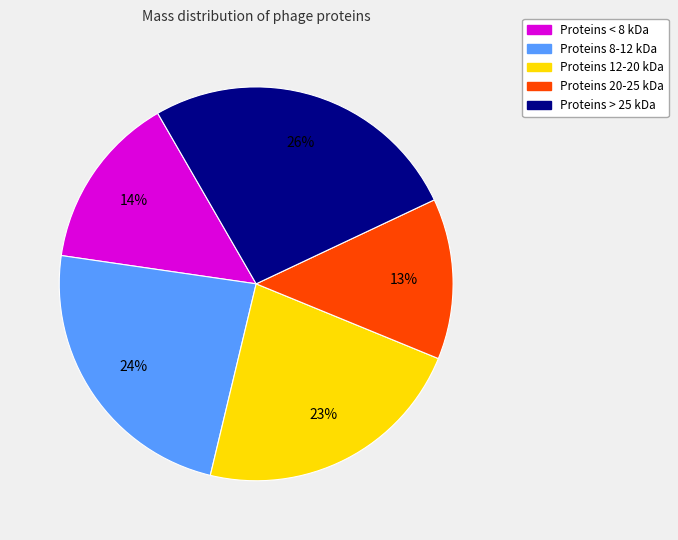

Is there a majority slice in this chart?

No